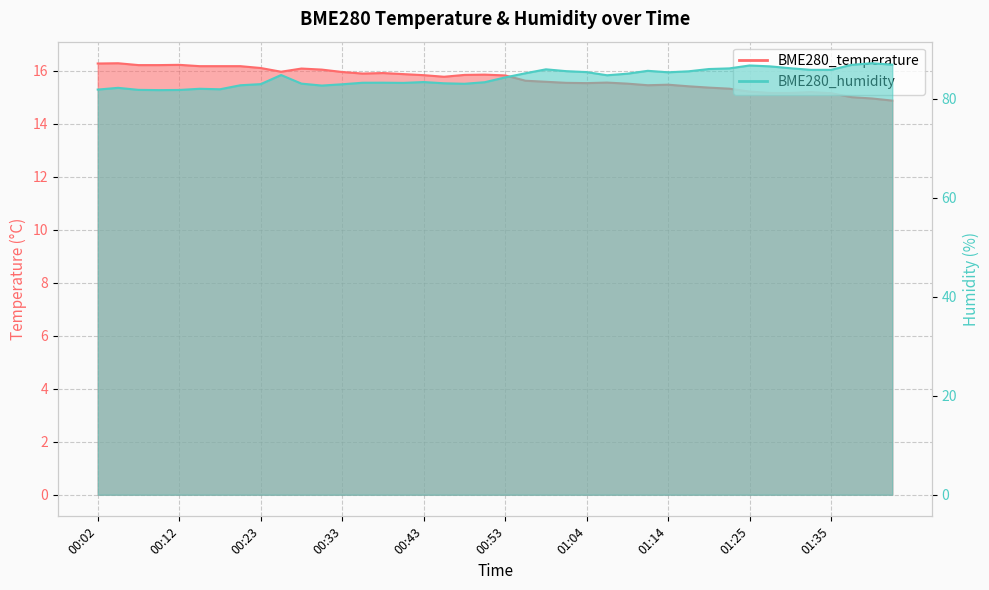

How many series are shown in this chart?

2